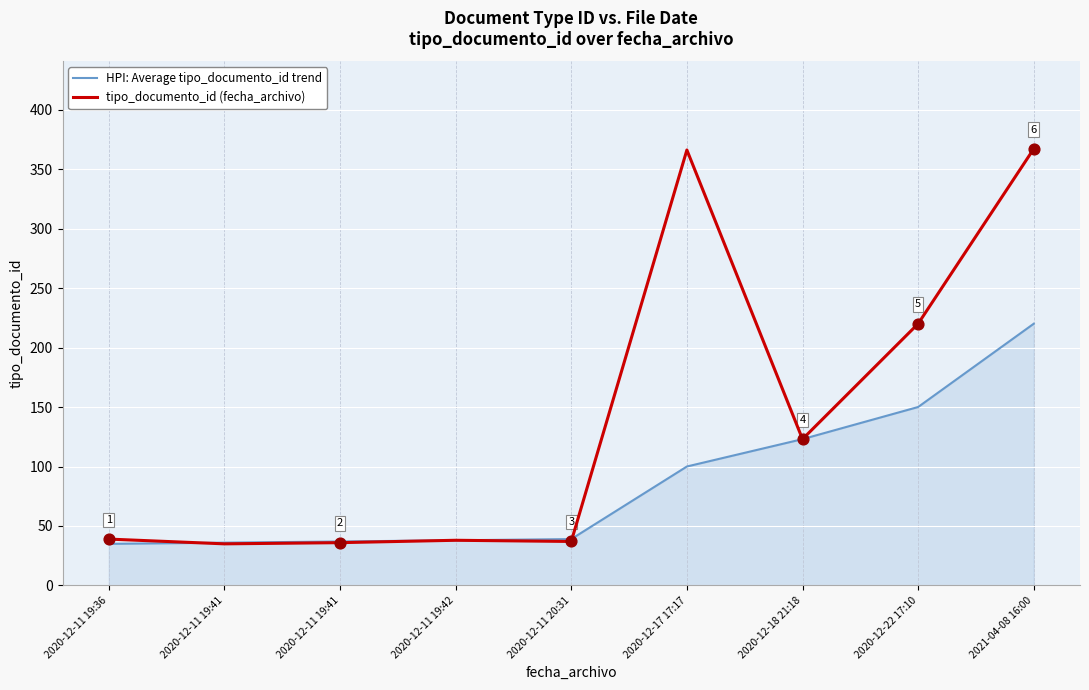

At which category is the sum across all series the highest?

2021-04-08 16:00